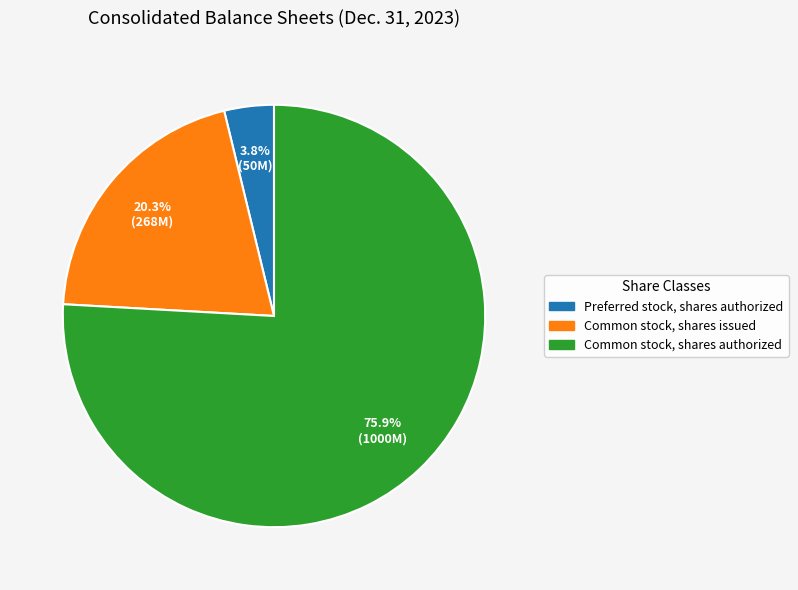

What is the smallest slice in the pie chart?

Preferred stock, shares authorized